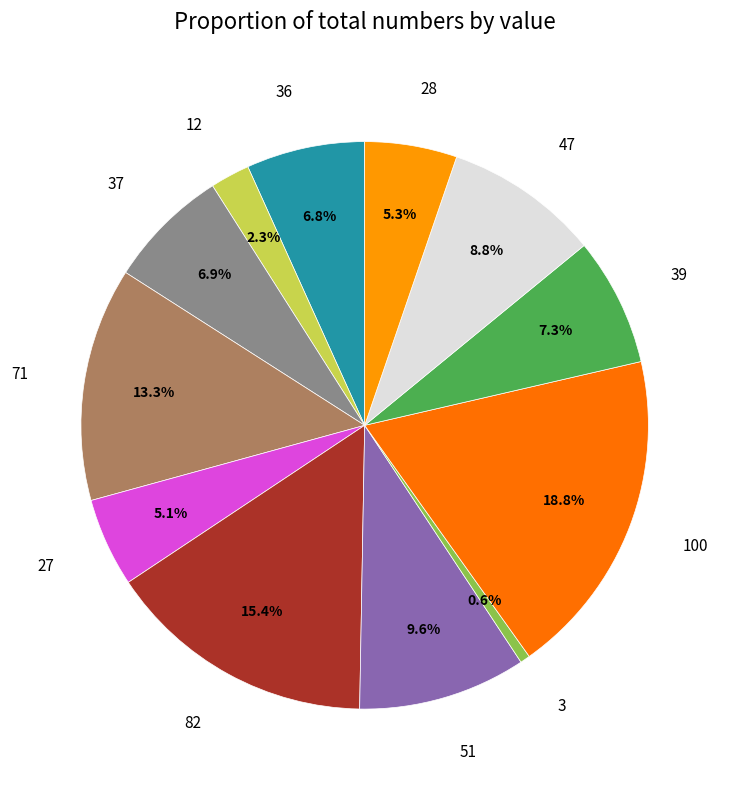

Which category has the smallest portion of the pie?

3